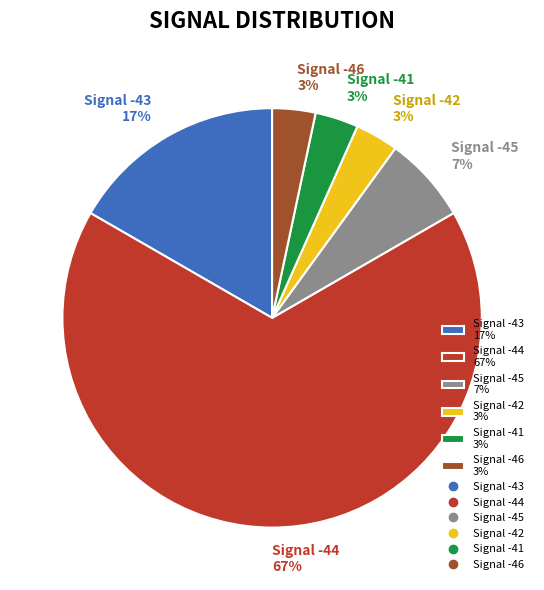

Which slice is the largest?

Signal -44 67%